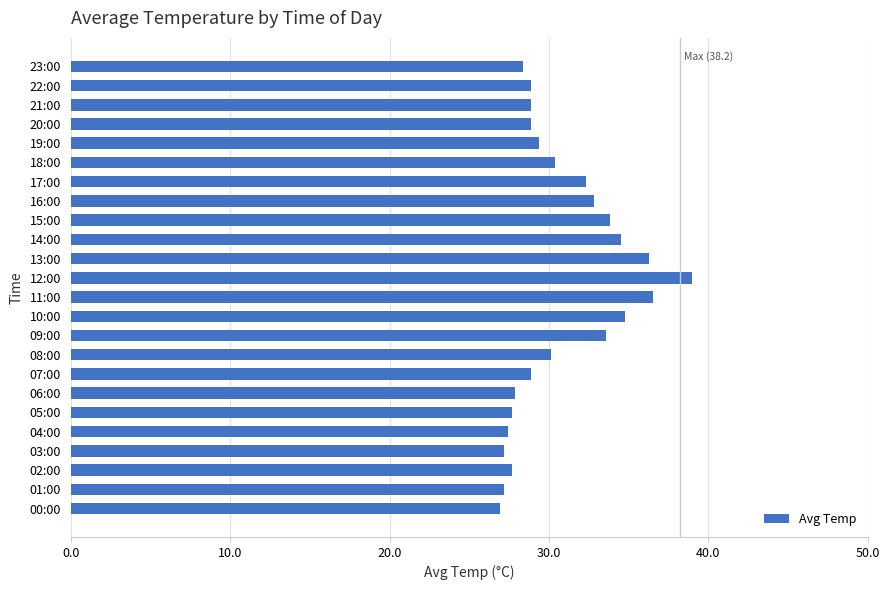

What is the sum of the values at 07:00 and 01:00?

56.1